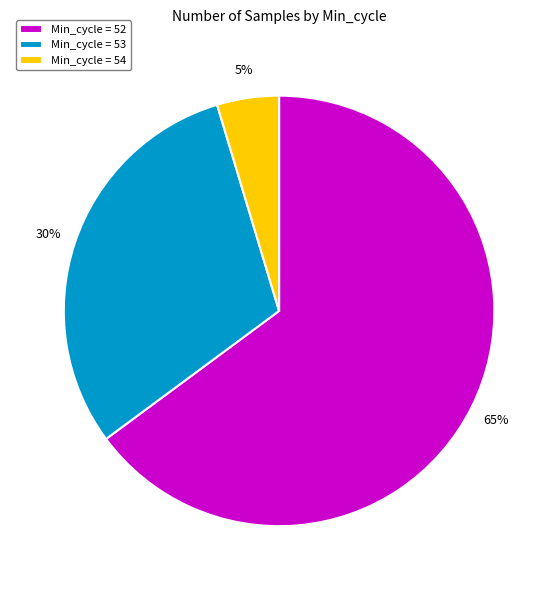

What is the largest slice in the pie chart?

Min_cycle = 52